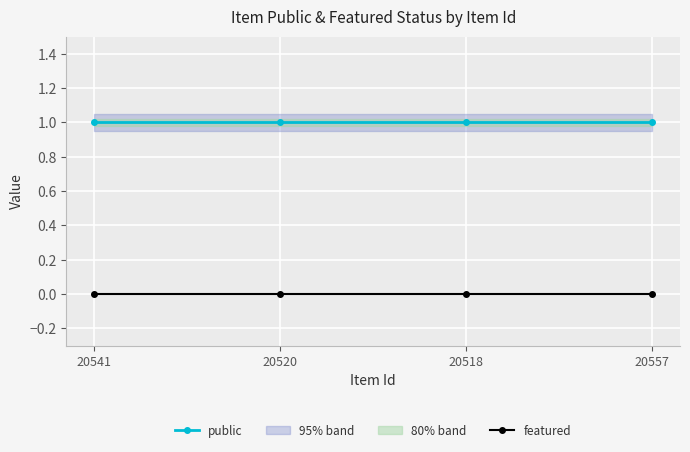

Read the public value at 20557.

1